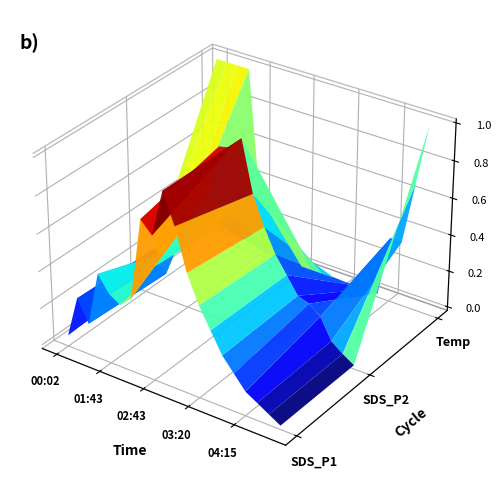

Reading left to right, transcribe all the data shown in this chart.

SDS_P1: 16.1	22.3	19.1	27.1	24.7	23.7	25.3	37.3	35.6	42.4	38.0	32.0	28.0	25.0	22.0	20.0	18.0	17.0	16.0	15.0
SDS_P2: 5.8	7.3	6.3	7.6	7.8	9.5	10.4	12.5	12.6	13.1	11.0	9.8	8.8	8.1	7.4	7.3	6.9	6.0	5.7	5.4
Temp: 8.9	8.9	8.9	8.9	8.7	8.6	8.6	8.6	8.6	8.6	8.6	8.6	8.6	8.6	8.6	8.6	8.7	8.7	8.8	8.9